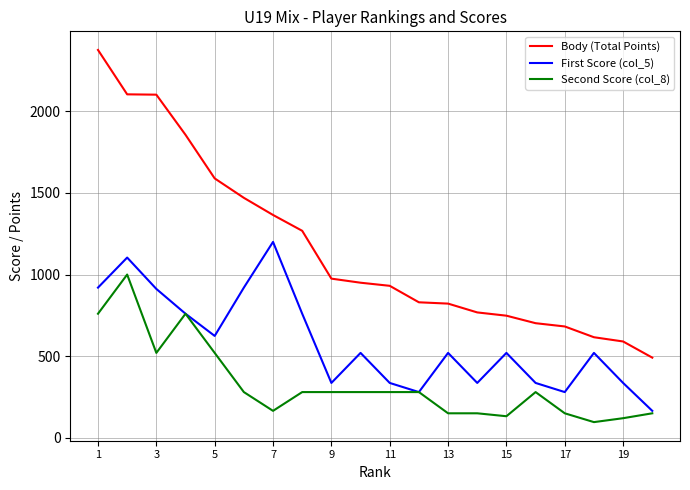

What are all the series names shown in the legend?

Body (Total Points), First Score (col_5), Second Score (col_8)